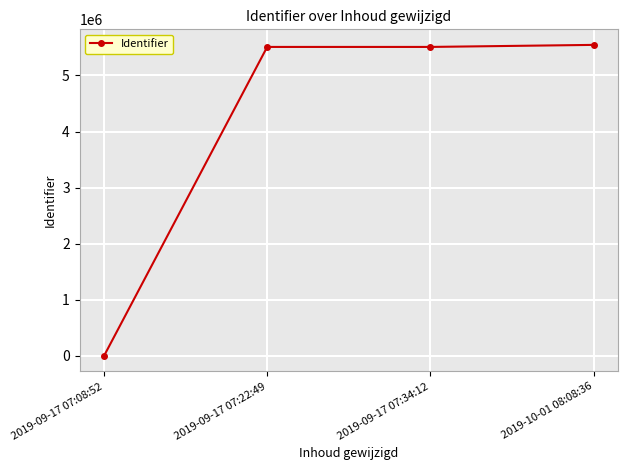

Which category has the lowest value across all series?

2019-09-17 07:08:52